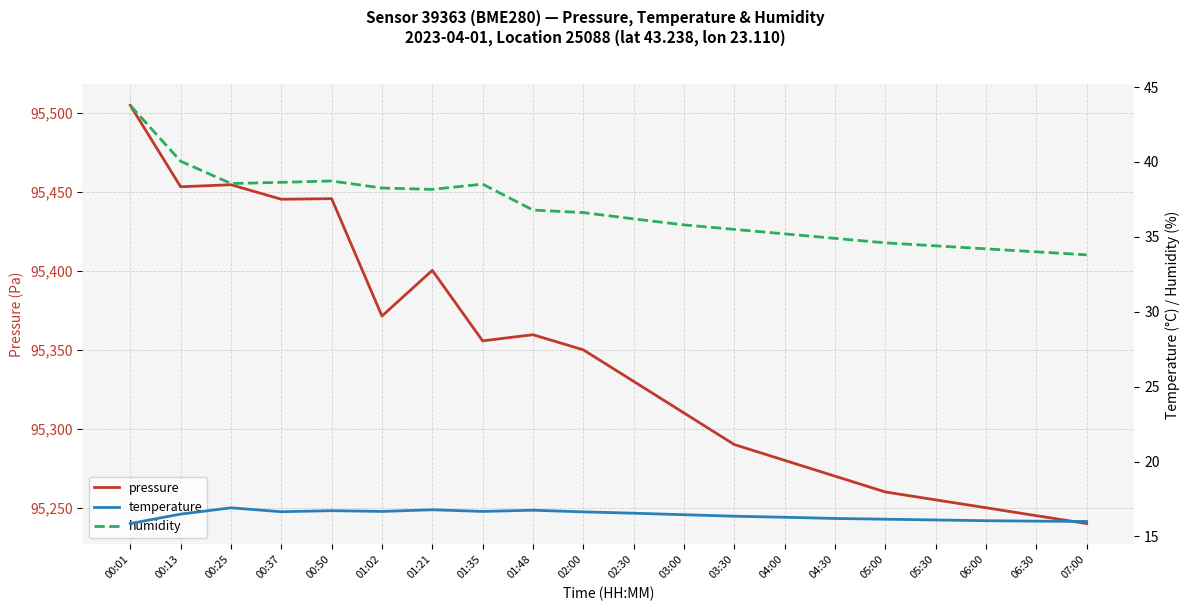

What is the value of the humidity point at the 14th from the left?

35.2